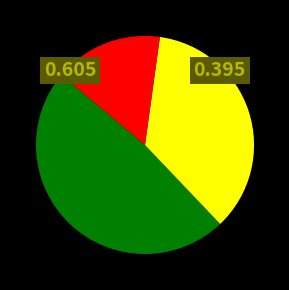

Is there any slice that represents more than half of the pie?

No